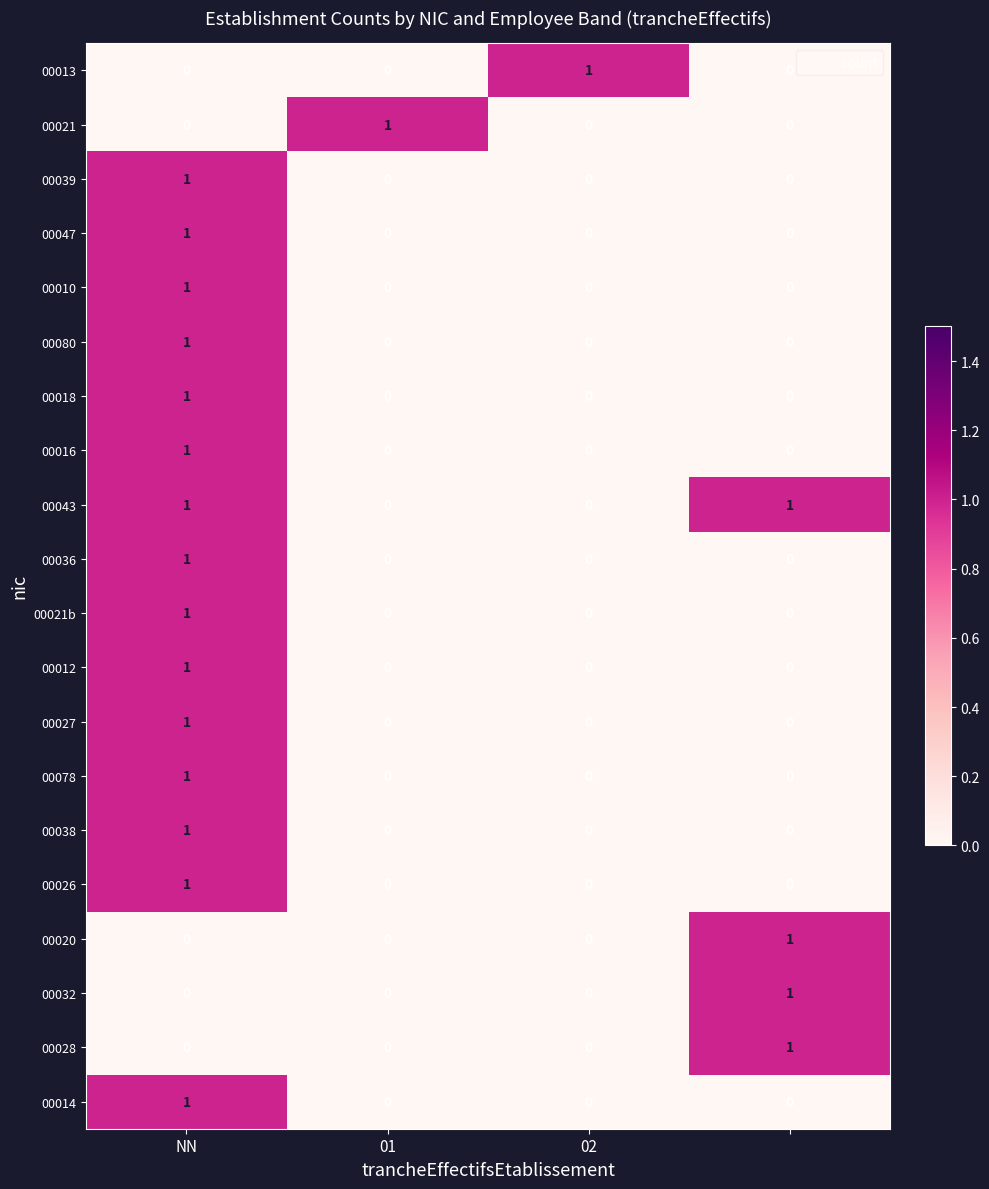

Which series has the largest total across all categories?

00043